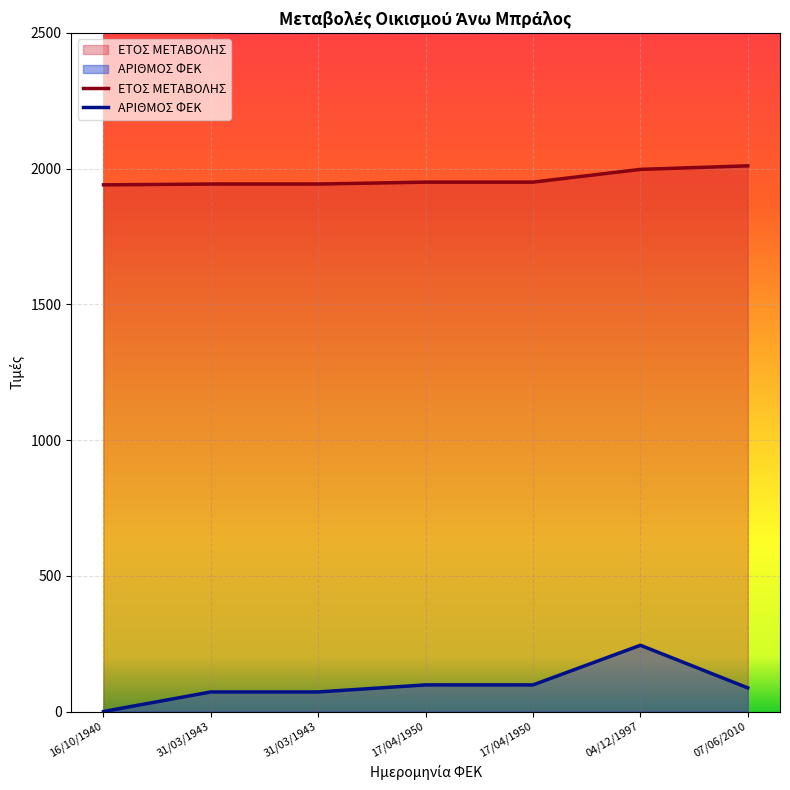

What is the difference between the maximum and minimum values in the ΕΤΟΣ ΜΕΤΑΒΟΛΗΣ series?

70